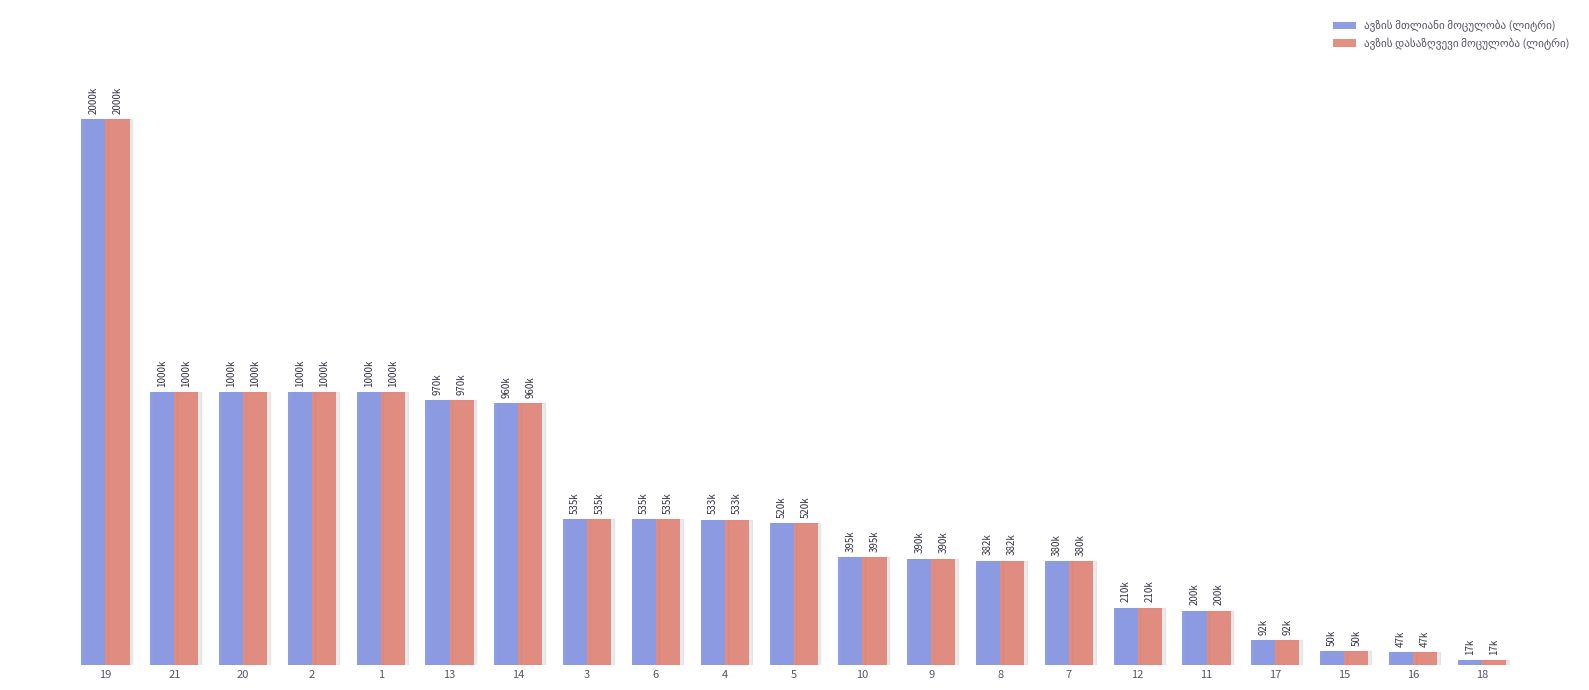

Between 14 and 19, which is larger?

19